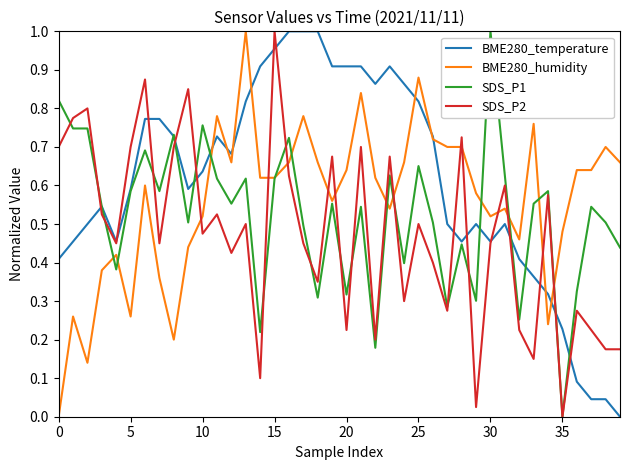

Rank the series by their average value, from lowest to highest.

SDS_P2, SDS_P1, BME280_humidity, BME280_temperature